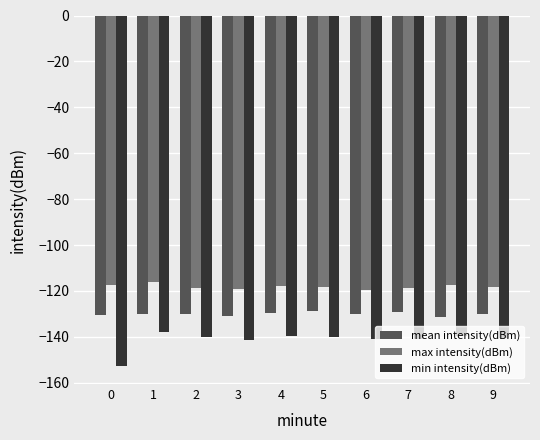

Rank the series by their average value, from highest to lowest.

max intensity(dBm), mean intensity(dBm), min intensity(dBm)